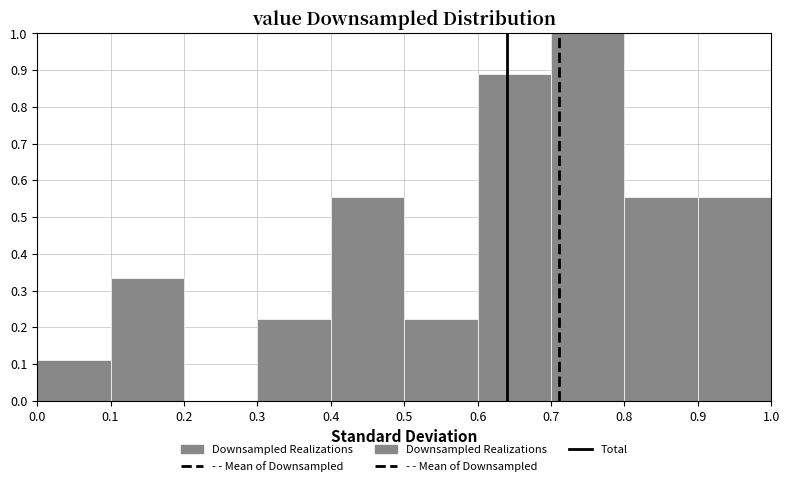

Reading left to right, list every bar in this chart as the range it spans on the x-axis followed by its height. The values are not printed on the chart, so give them approximately, as read against the axis.

0.0 to 0.1: 0.11
0.1 to 0.2: 0.33
0.2 to 0.3: 0
0.3 to 0.4: 0.22
0.4 to 0.5: 0.56
0.5 to 0.6: 0.22
0.6 to 0.7: 0.89
0.7 to 0.8: 1.00
0.8 to 0.9: 0.56
0.9 to 1.0: 0.56